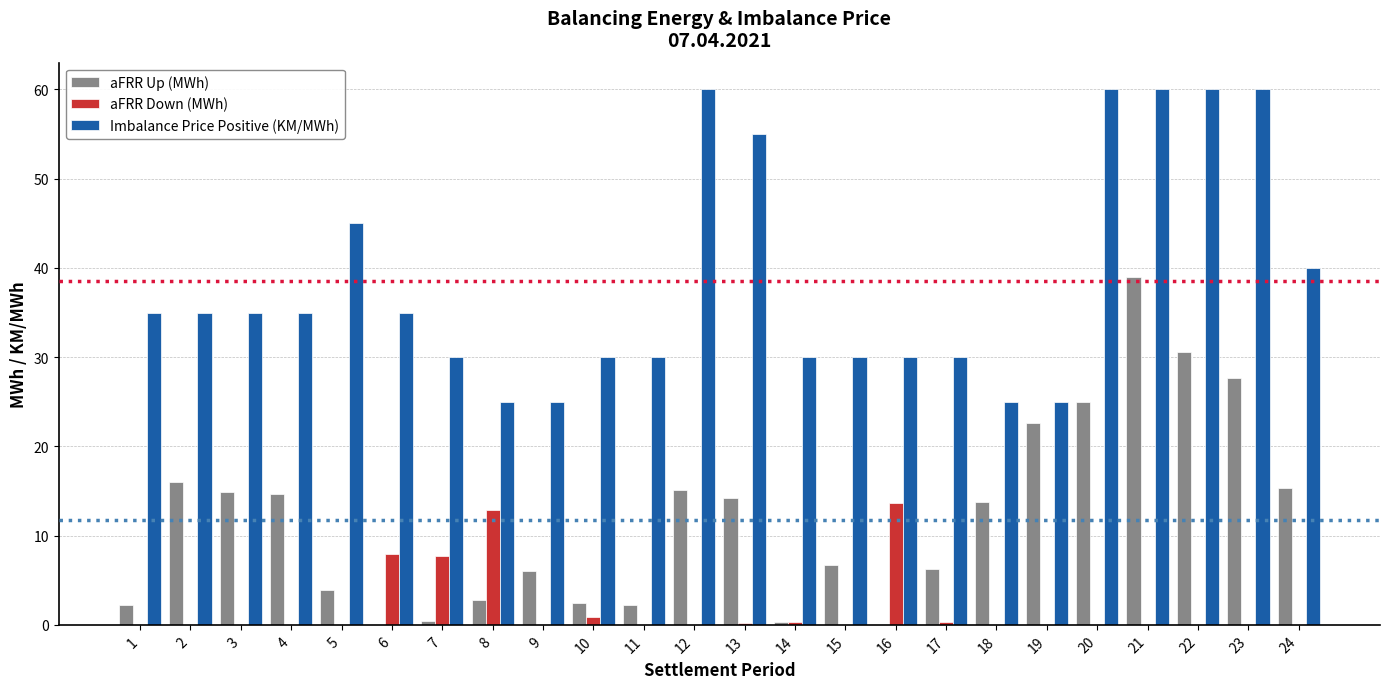

What is the sum of the Imbalance Price Positive (KM/MWh) values at 12 and 9?

85.0